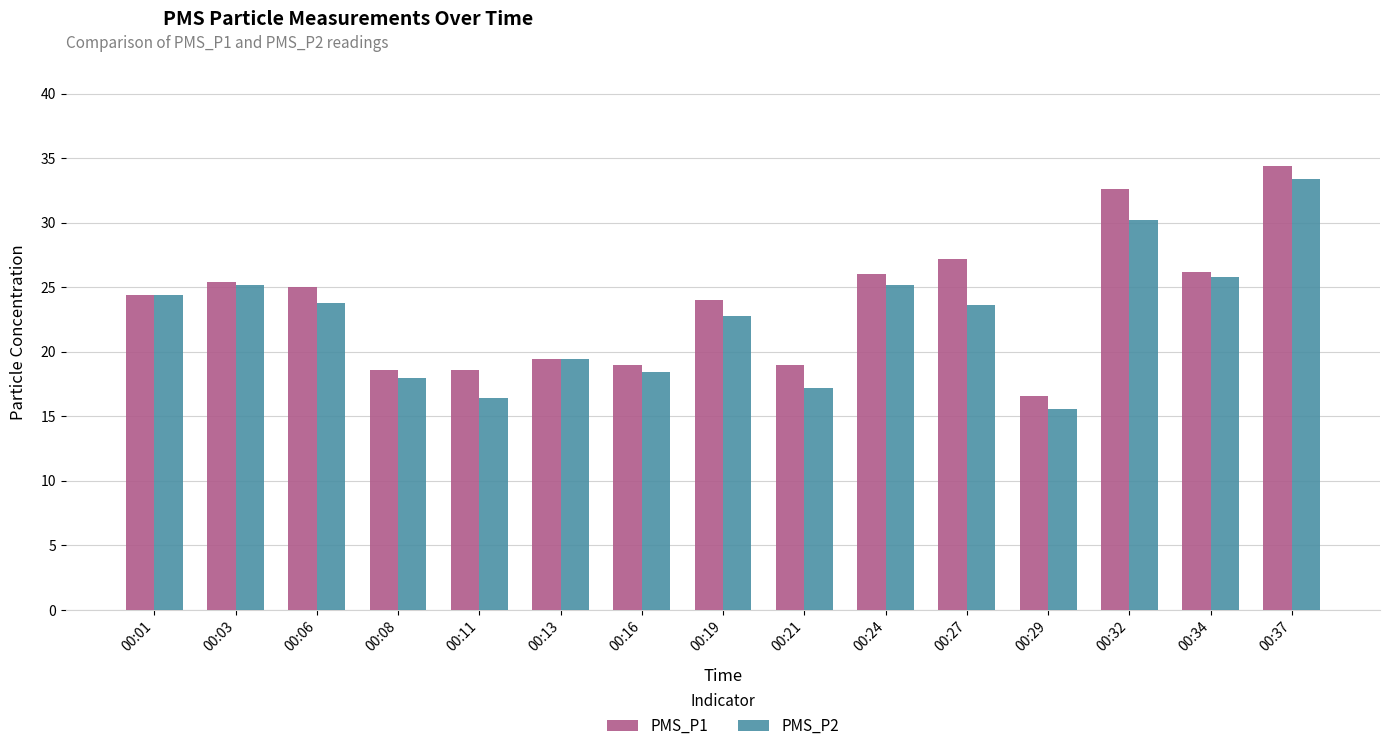

At 00:32, list the series in order from smallest to largest.

PMS_P2, PMS_P1